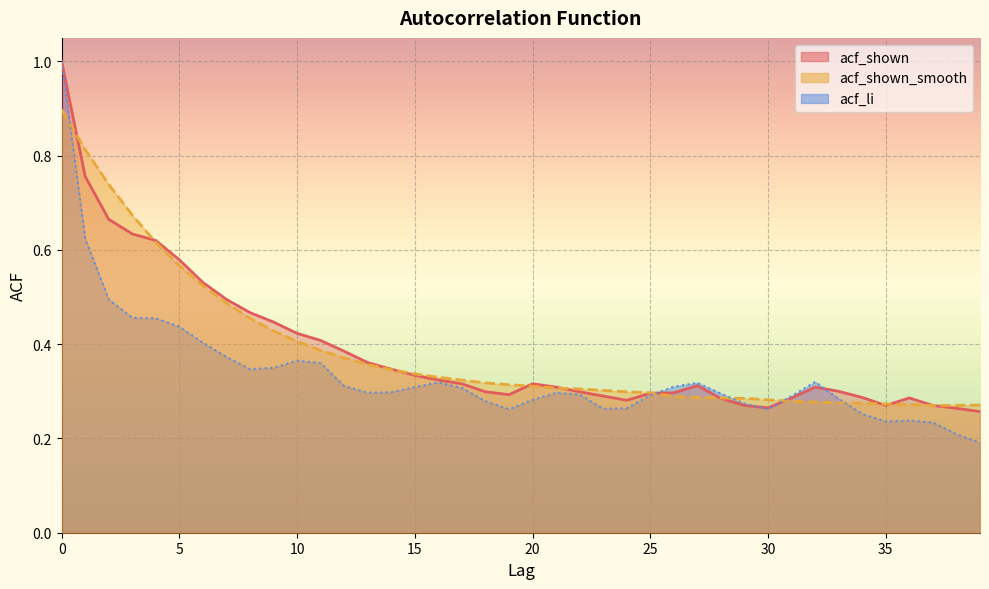

What is the approximate value of acf_shown_smooth at 21?

0.3